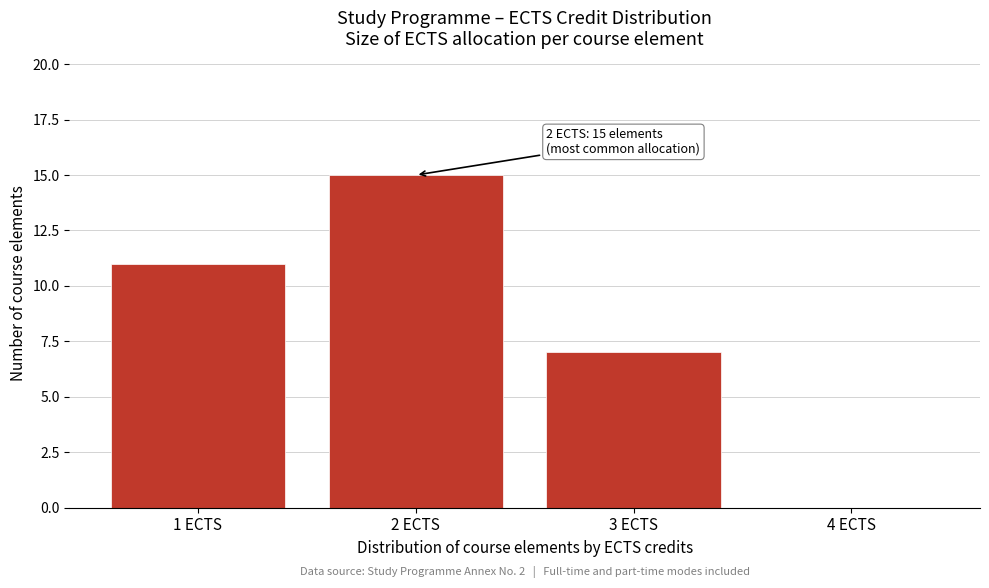

Reading left to right, transcribe all the data shown in this chart.

1 ECTS=11	2 ECTS=15	3 ECTS=7	4 ECTS=0